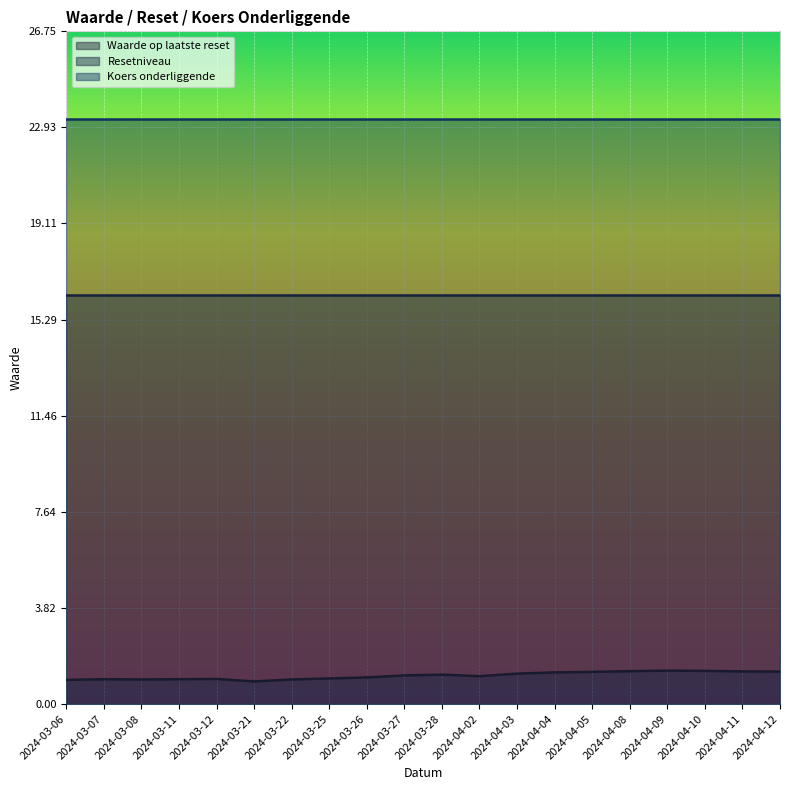

What is the sum of all Waarde op laatste reset values?

22.6